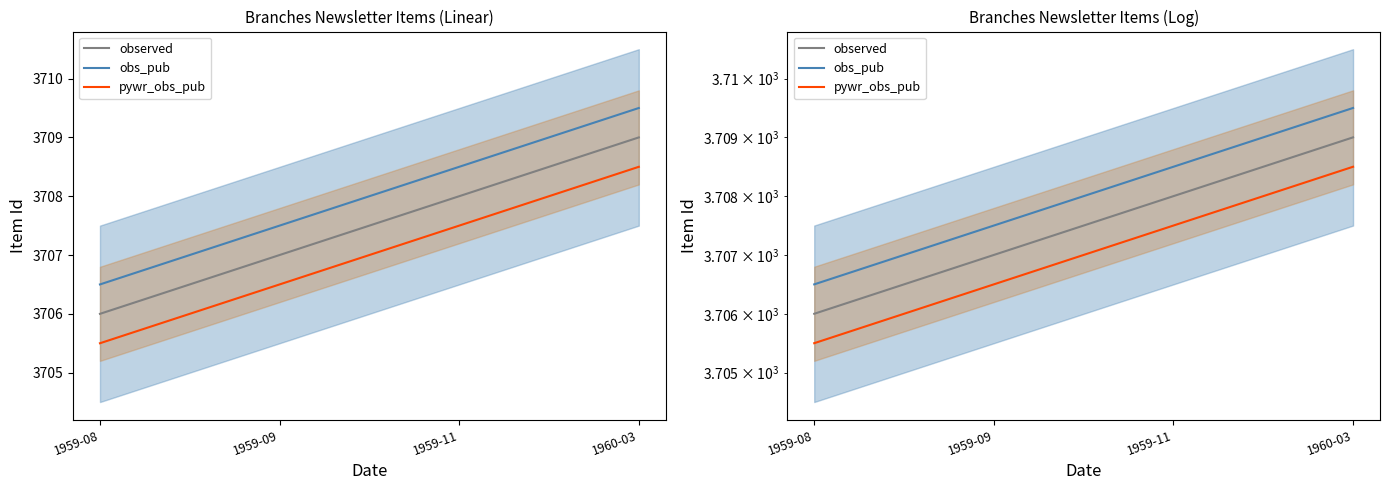

What is the difference between the maximum and minimum values in the pywr_obs_pub series?

3.0